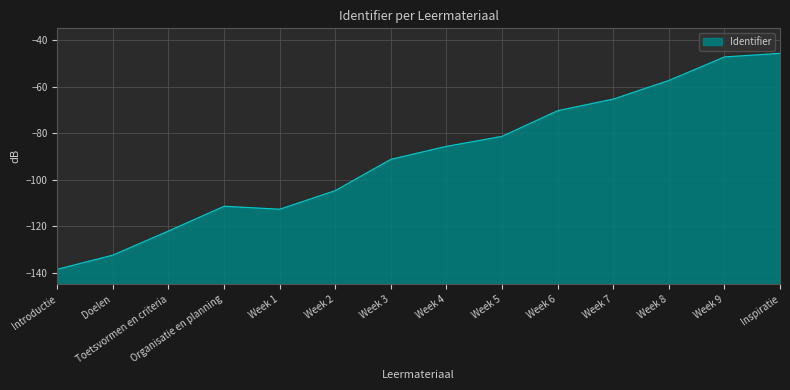

Where is the data nearest to the value -92?

Week 3